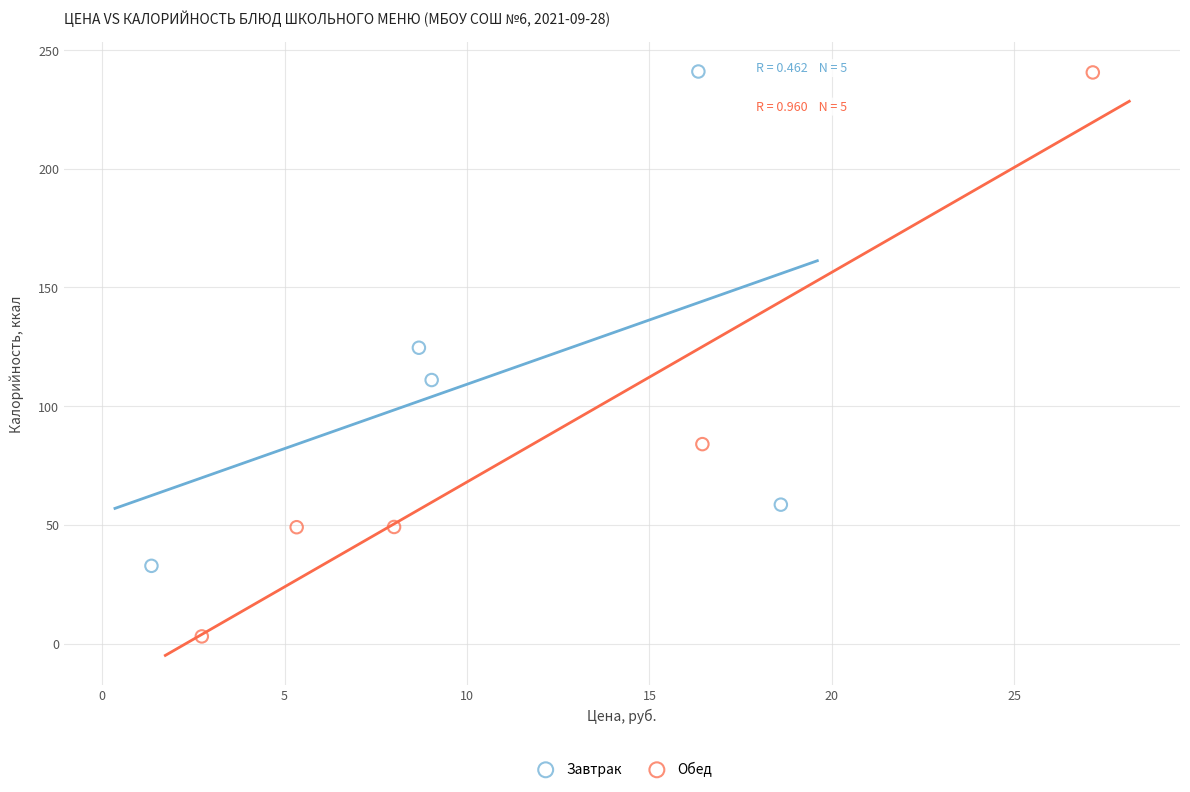

Which series reaches the minimum Y coordinate?

Обед